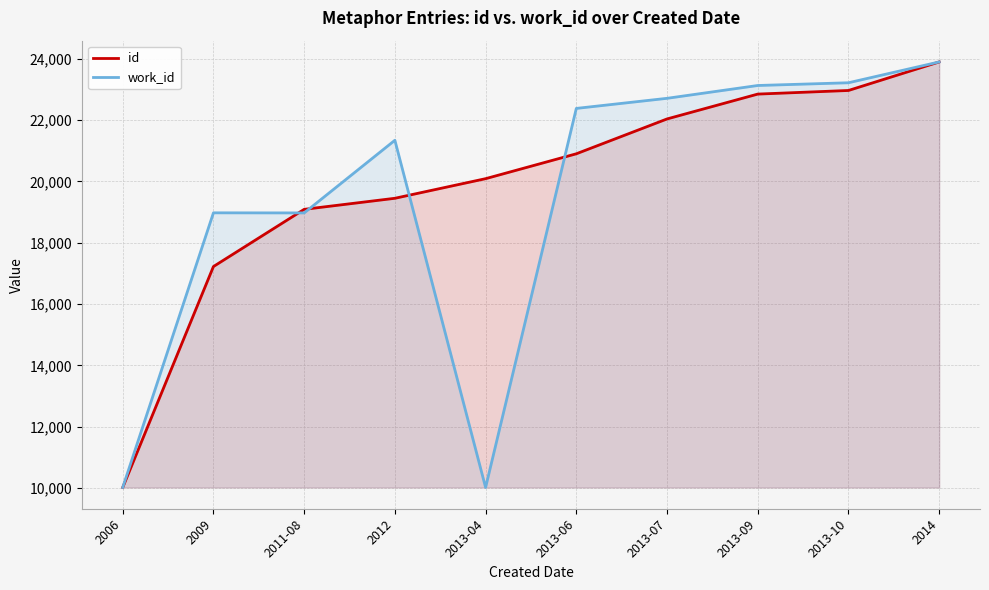

Which has a higher value, 2013-07 or 2013-09?

2013-09